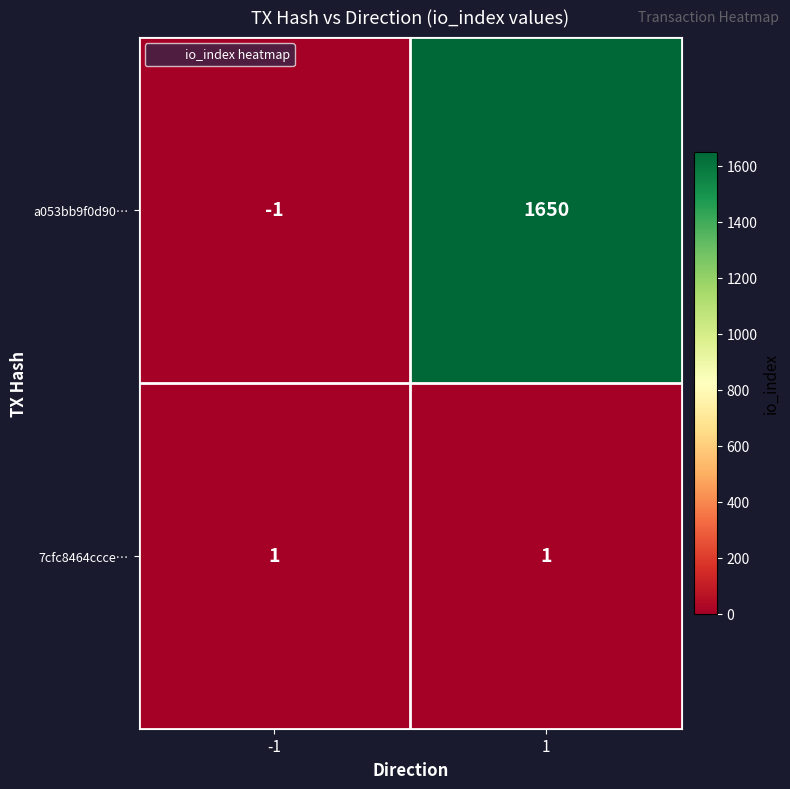

Is the value of a053bb9f0d90… at -1 greater than the value of 7cfc8464ccce… at -1?

No